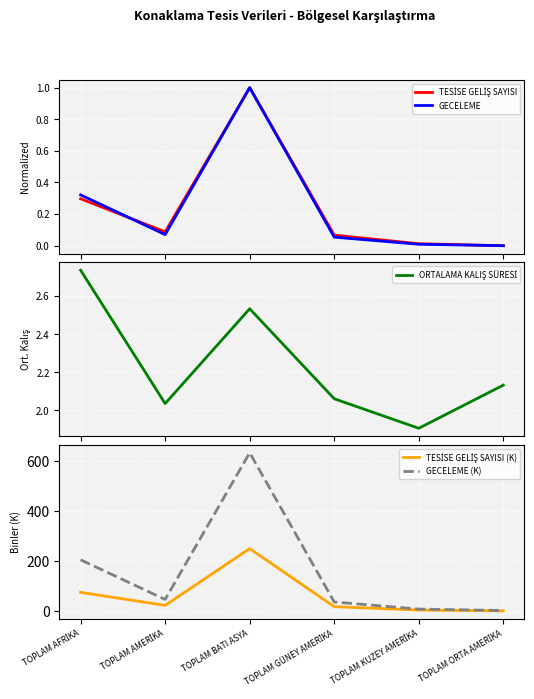

Reading right to left, transcribe all the data shown in this chart.

TESİSE GELİŞ SAYISI: 0.0	0.0	0.1	1.0	0.1	0.3
GECELEME: 0.0	0.0	0.1	1.0	0.1	0.3
ORTALAMA KALIŞ SÜRESİ: 2.1	1.9	2.1	2.5	2.0	2.7
TESİSE GELİŞ SAYISI (K): 1.0	4.2	17.7	250.1	22.9	75.0
GECELEME (K): 2.2	8.0	36.4	633.8	46.6	205.2